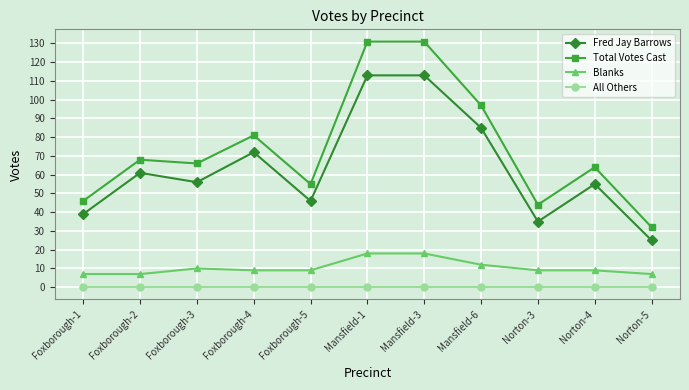

What is the highest value of the Fred Jay Barrows series?

113